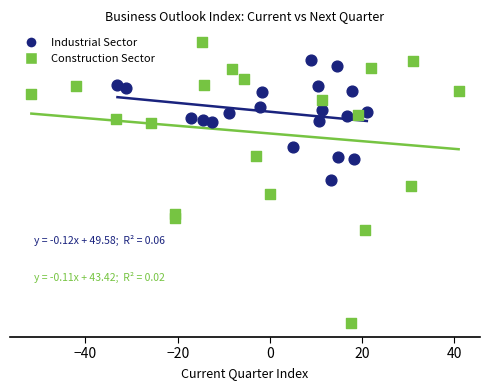

Which series contains the lowest Y value?

Construction Sector